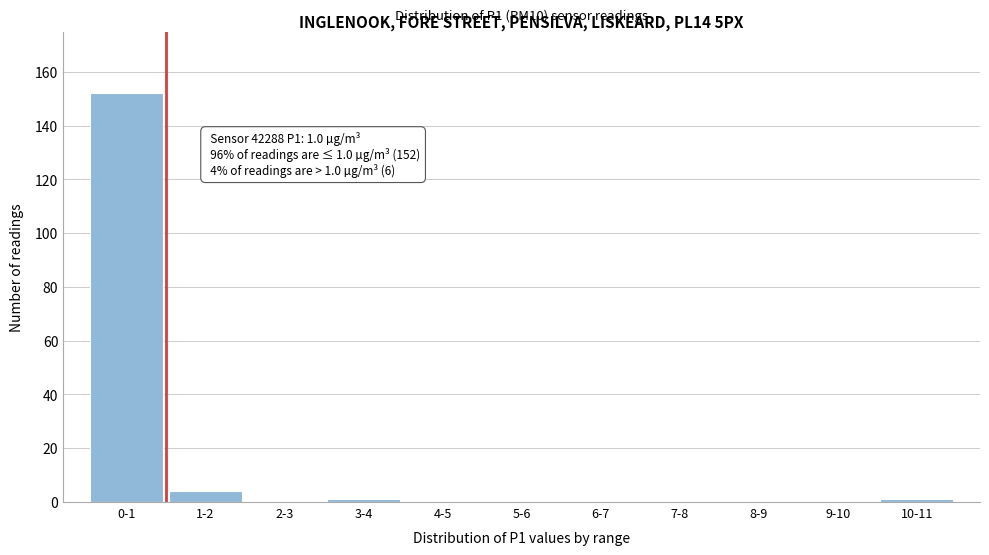

Reading left to right, extract all data points from this chart.

0-1=152	1-2=4	2-3=0	3-4=1	4-5=0	5-6=0	6-7=0	7-8=0	8-9=0	9-10=0	10-11=1